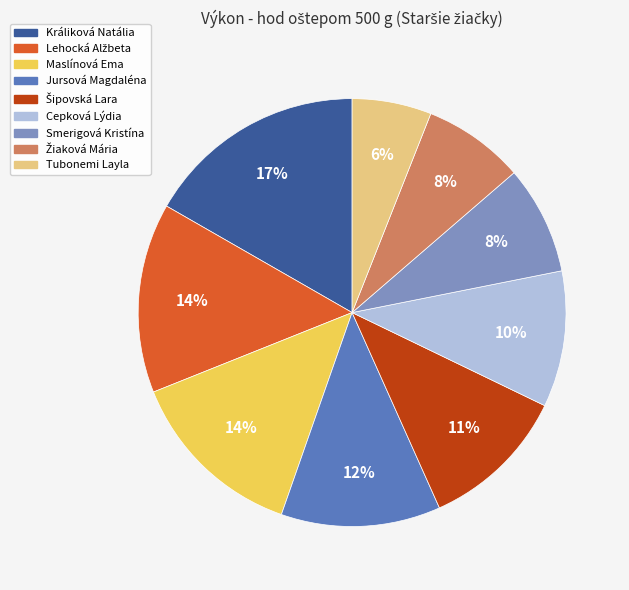

Which category has the biggest portion of the pie?

Králiková Natália